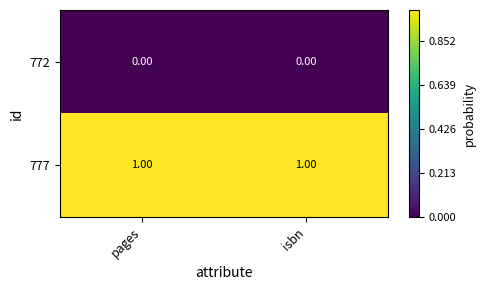

Is the value of 772 at isbn greater than the value of 777 at isbn?

No